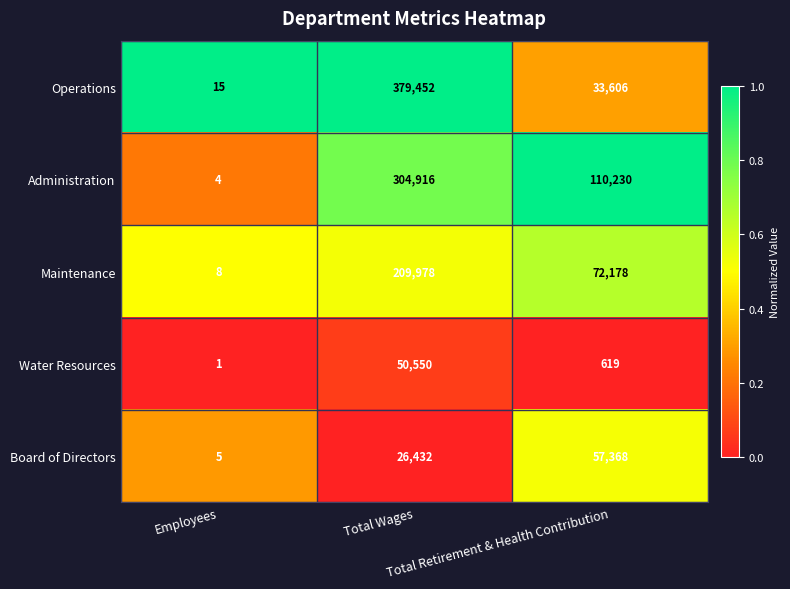

List the series in order of their peak value, lowest first.

Water Resources, Board of Directors, Maintenance, Administration, Operations